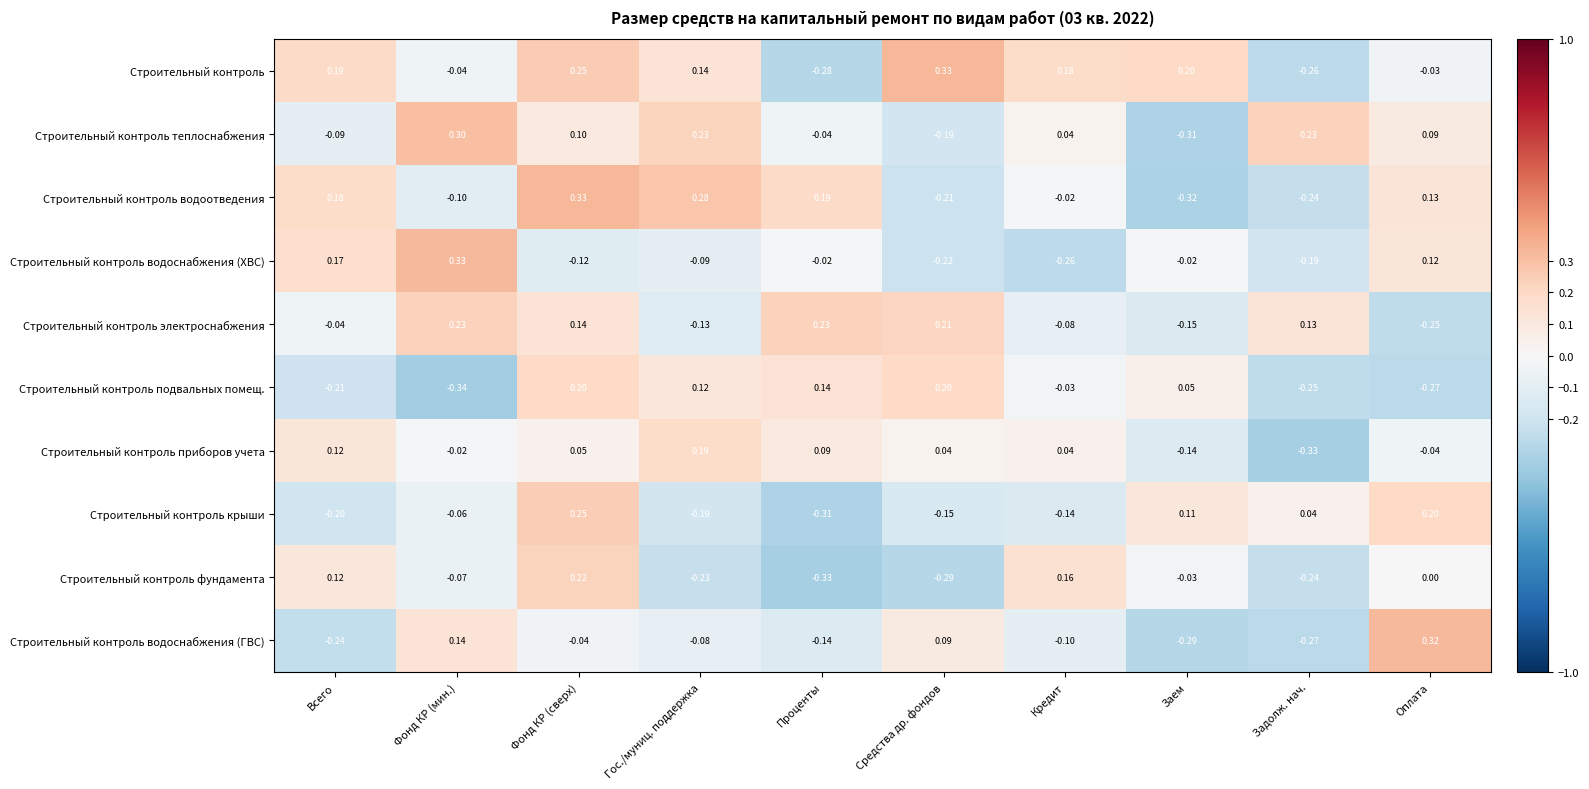

What is the difference between the highest and lowest values at Заем?

0.5